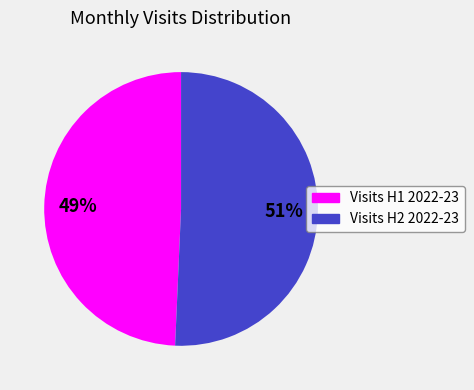

Does any single category account for the majority?

Yes